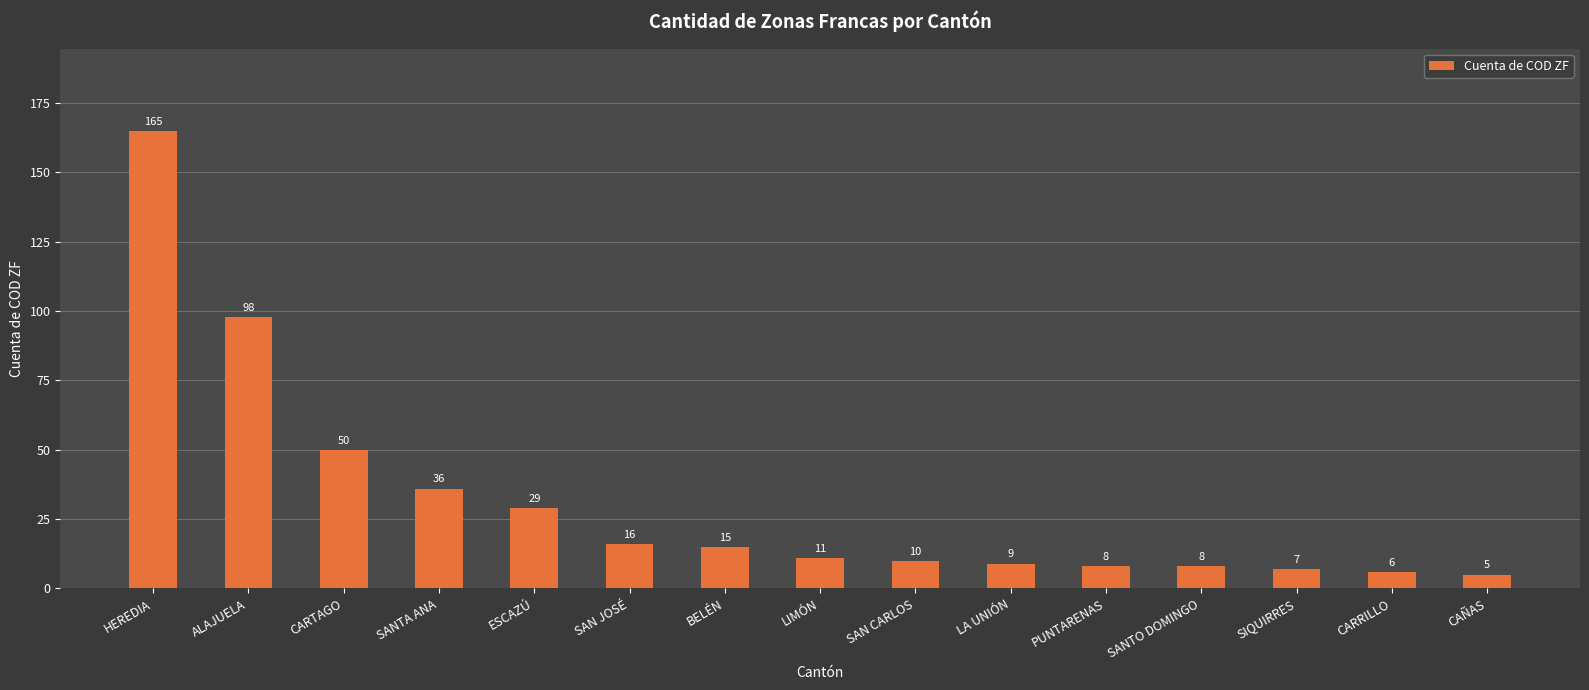

How many values are below 11?

7